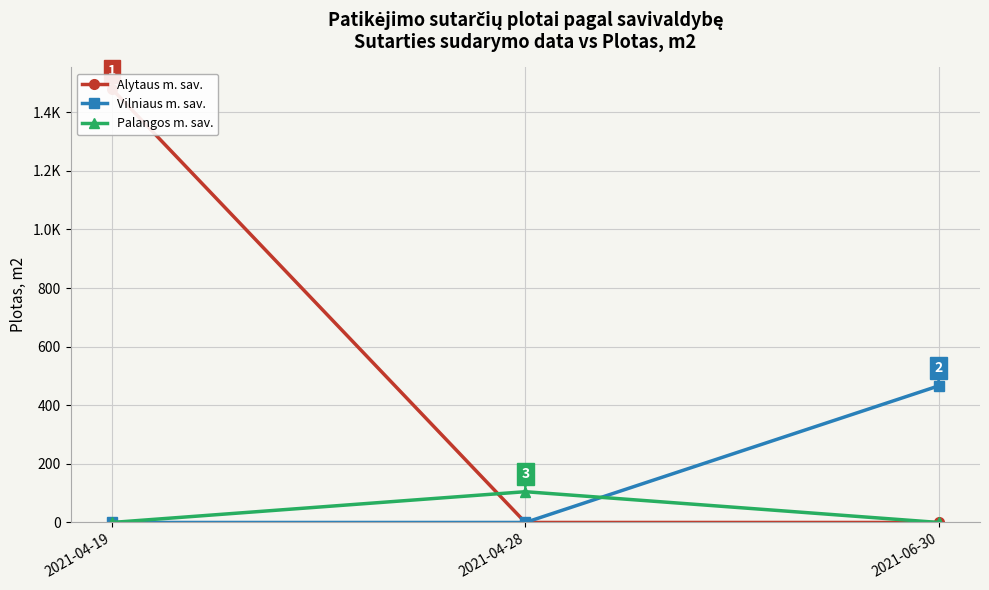

How many series are shown in this chart?

3